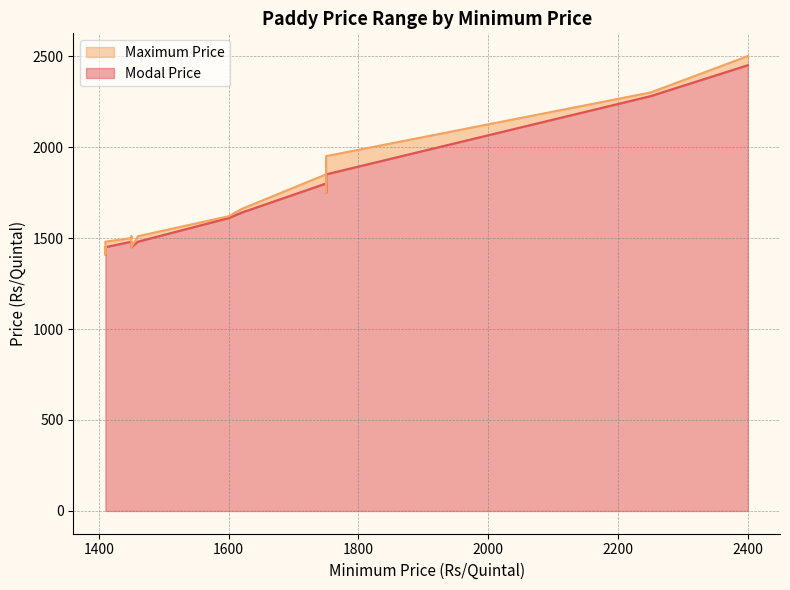

Which series has the largest total across all categories?

Maximum Price